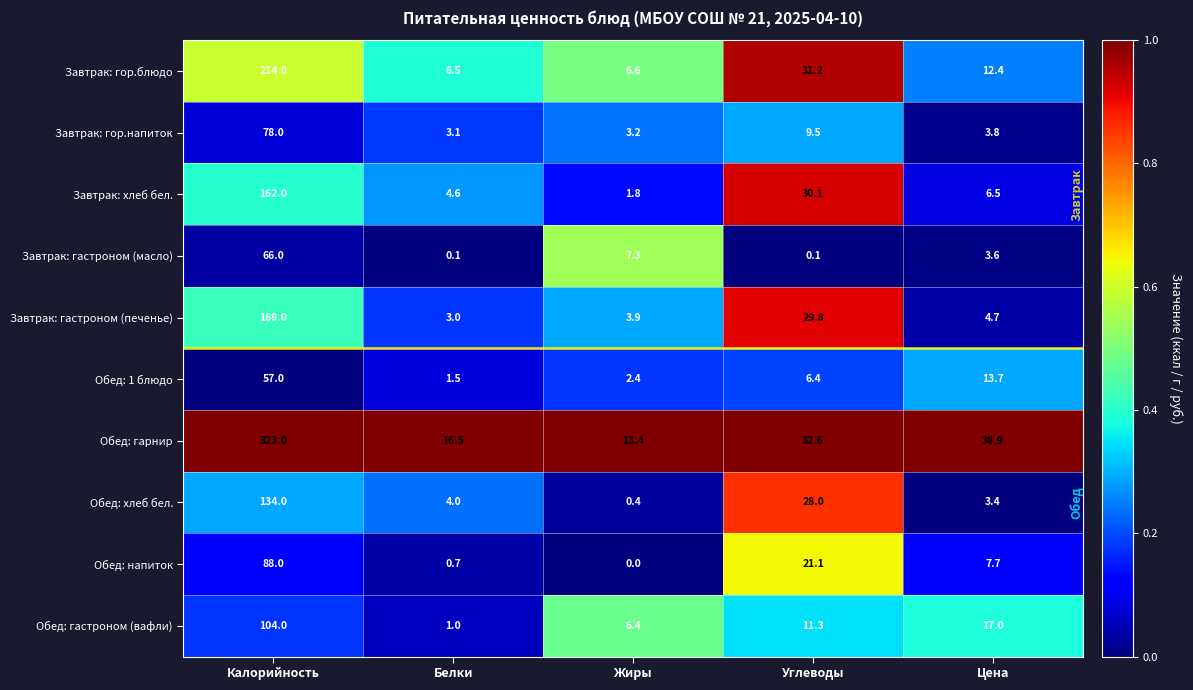

What is the difference between the Завтрак: гор.напиток values at Белки and Калорийность?

74.9